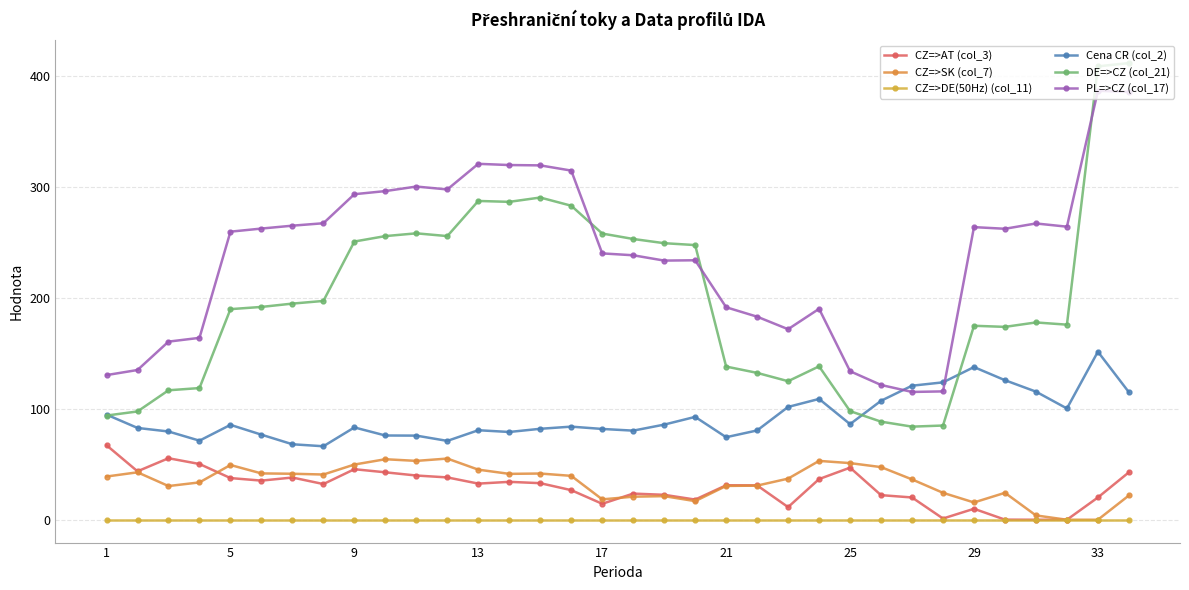

How many categories are shown in the chart?

34